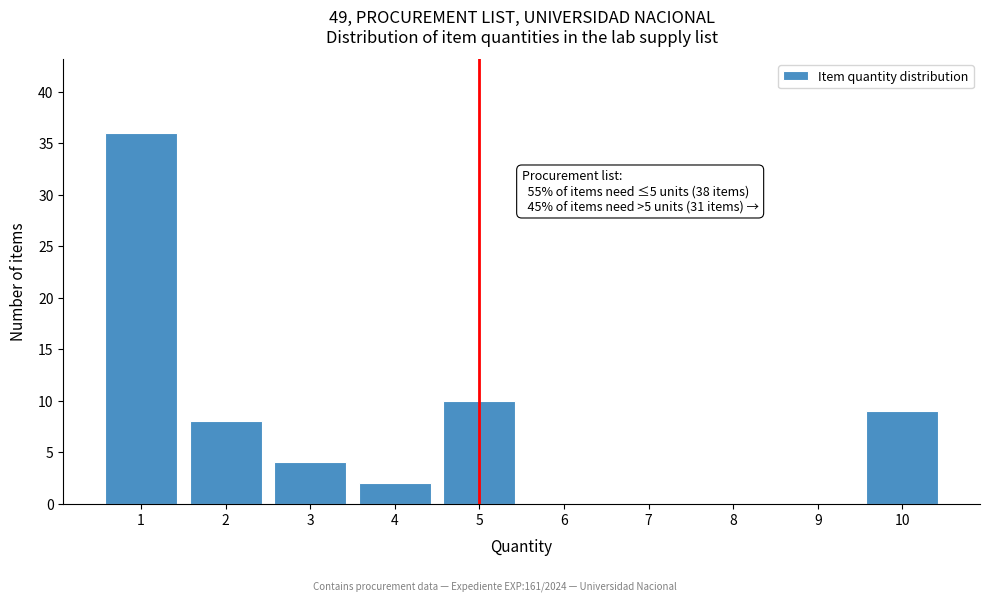

Reading right to left, list all the values displayed in this chart.

10=9	9=0	8=0	7=0	6=0	5=10	4=2	3=4	2=8	1=36